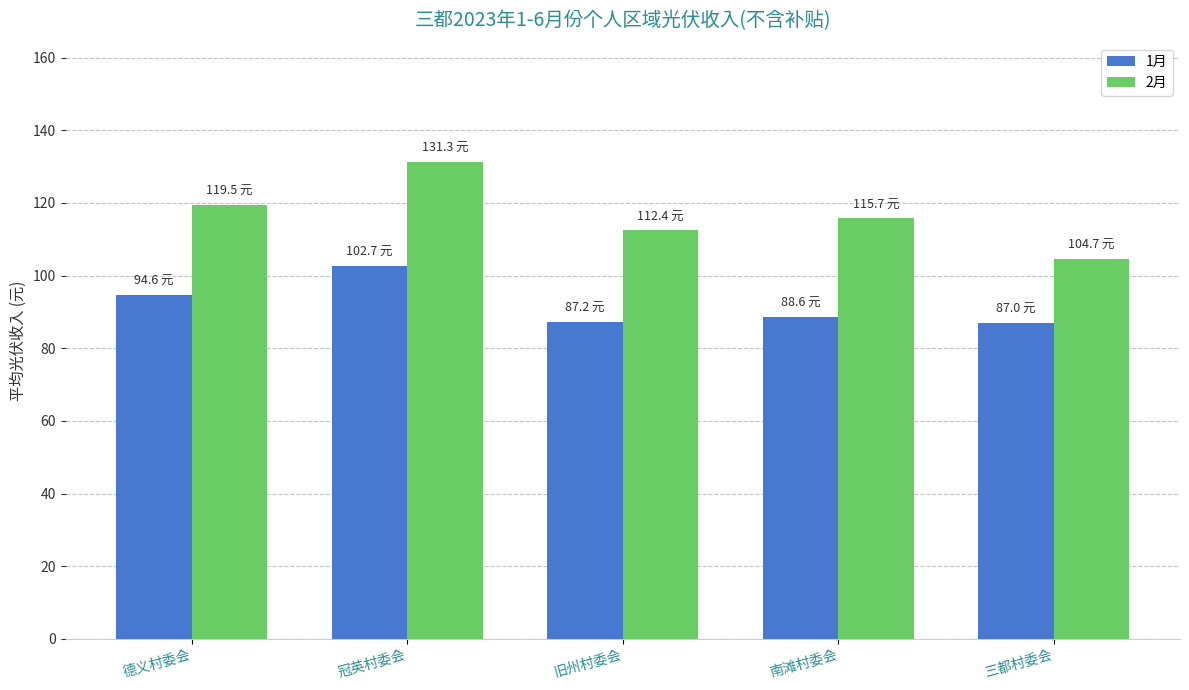

What is the label of the 5th bar from the right?

德义村委会